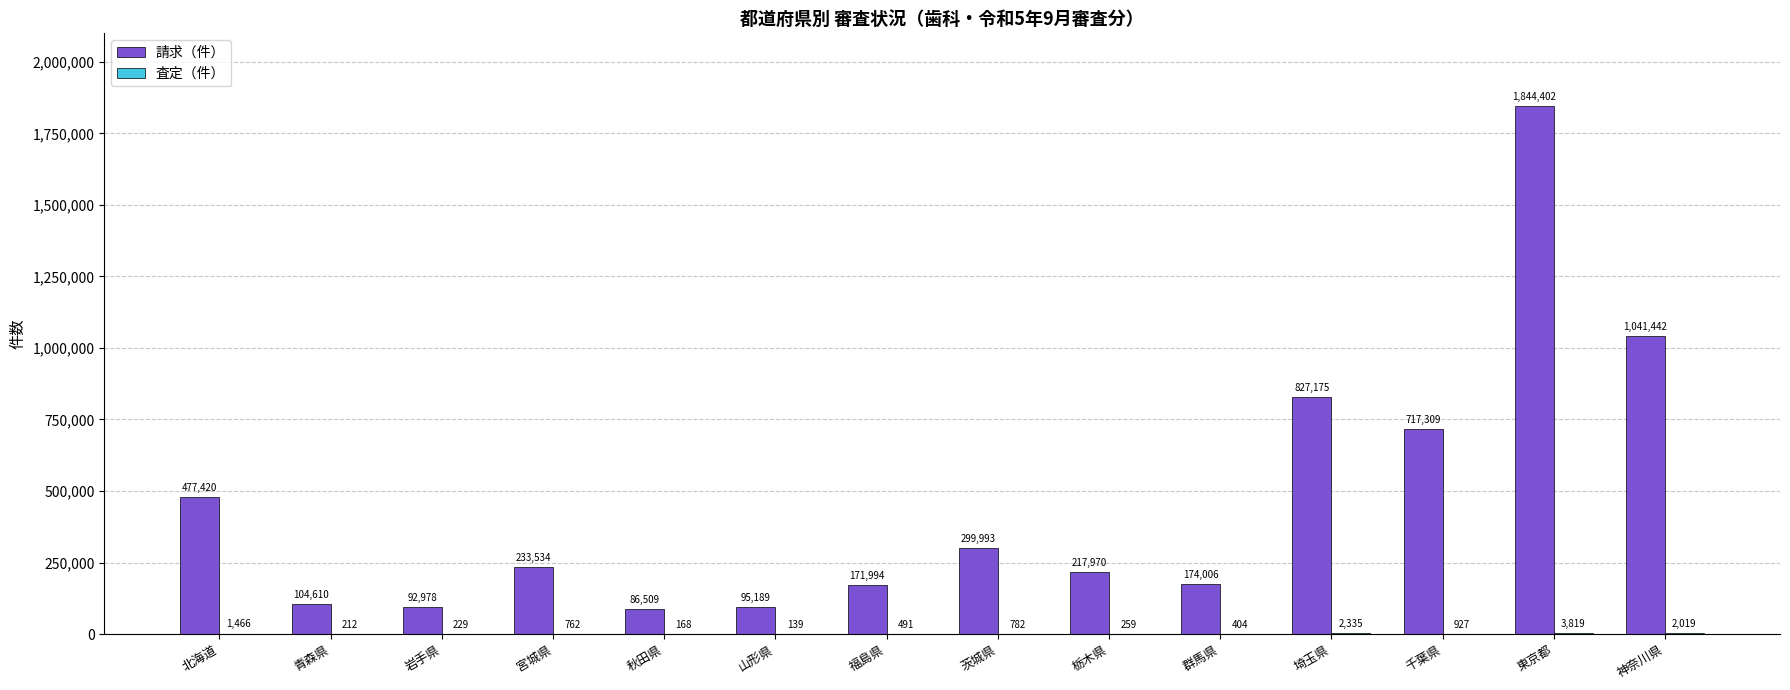

What is the greatest value displayed?

1844402